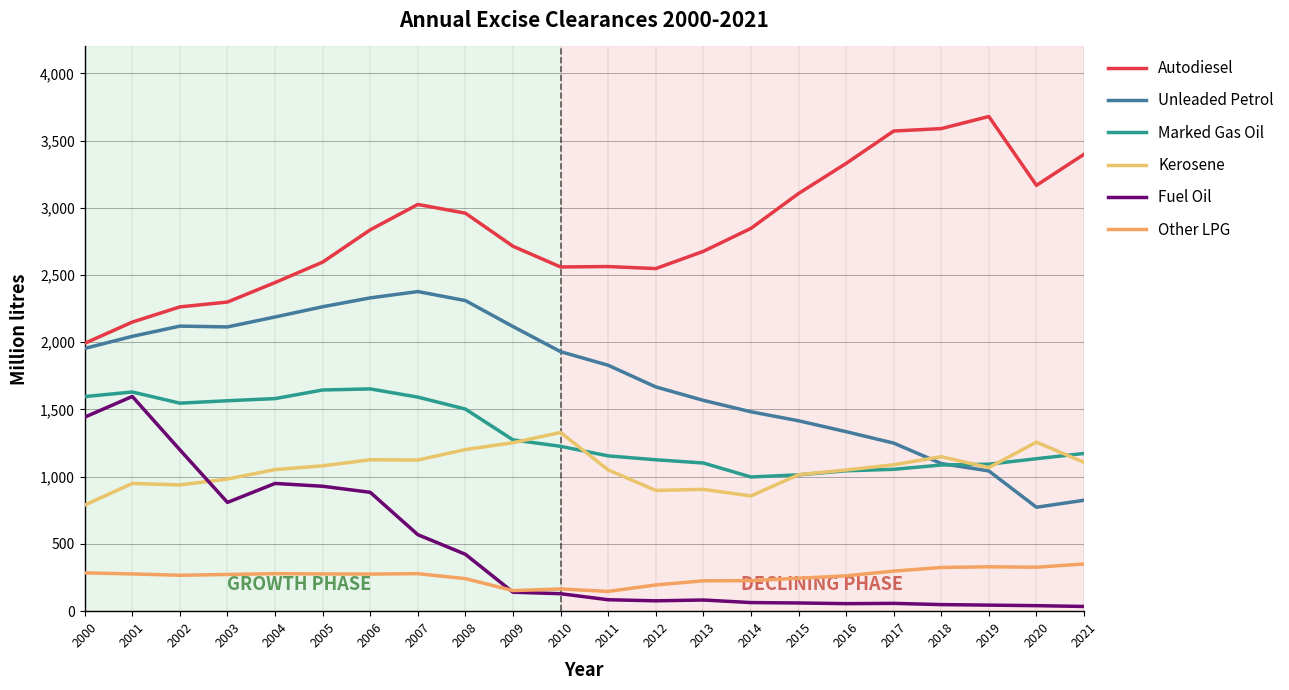

What are all the series names shown in the legend?

Autodiesel, Unleaded Petrol, Marked Gas Oil, Kerosene, Fuel Oil, Other LPG